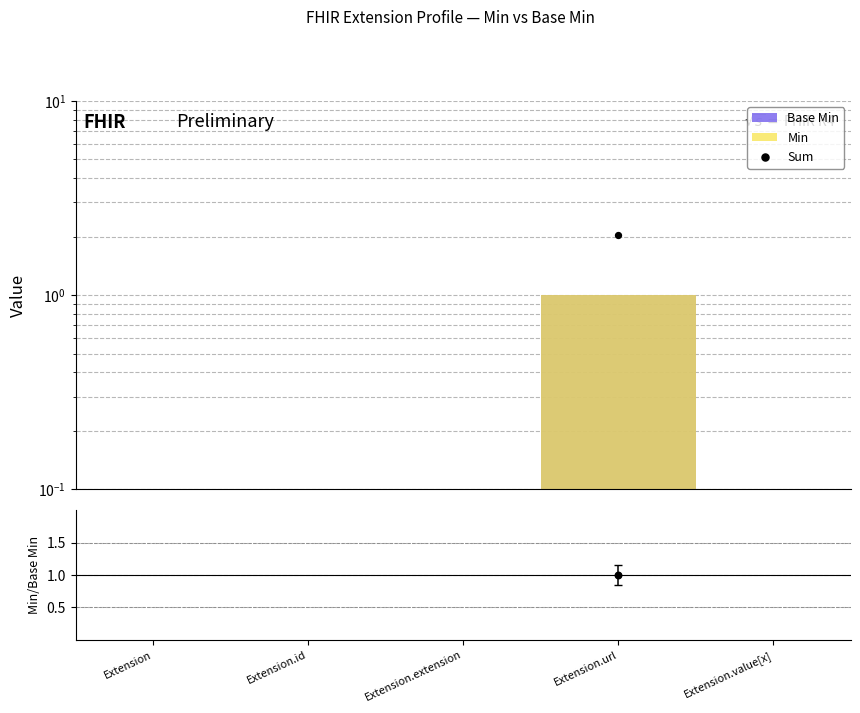

Which series contains the highest Y value?

Sum